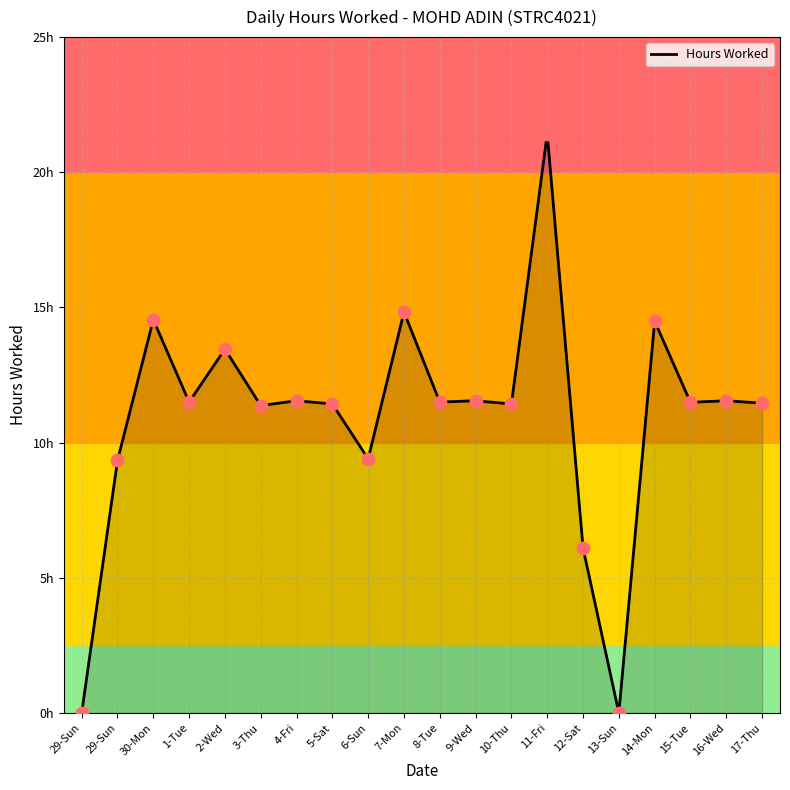

Which has a higher value, 14-Mon or 3-Thu?

14-Mon